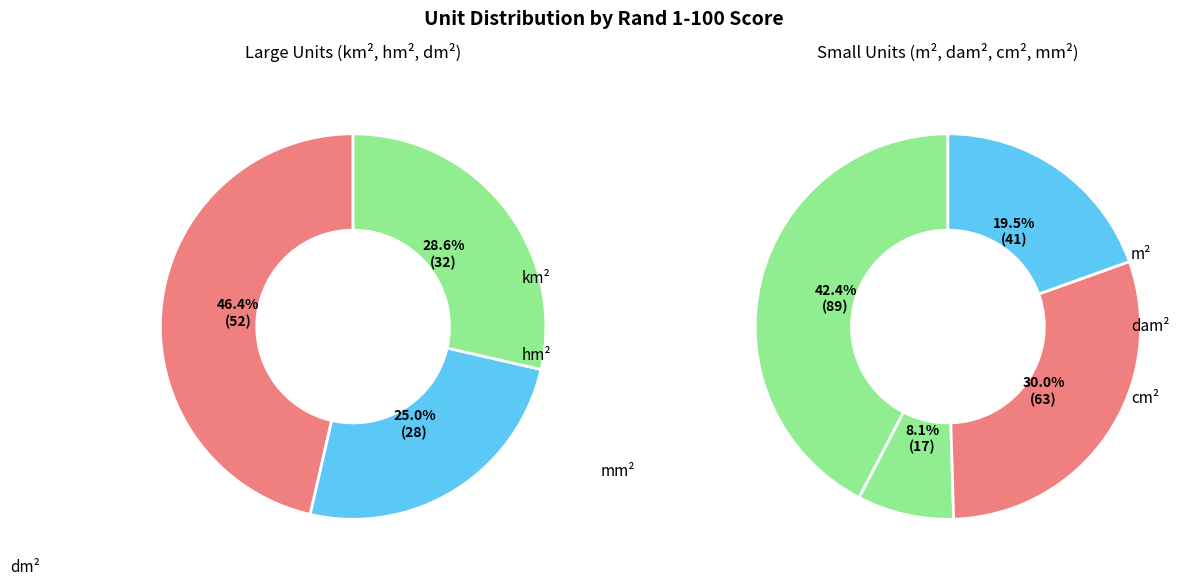

How many segments does this pie chart have?

7